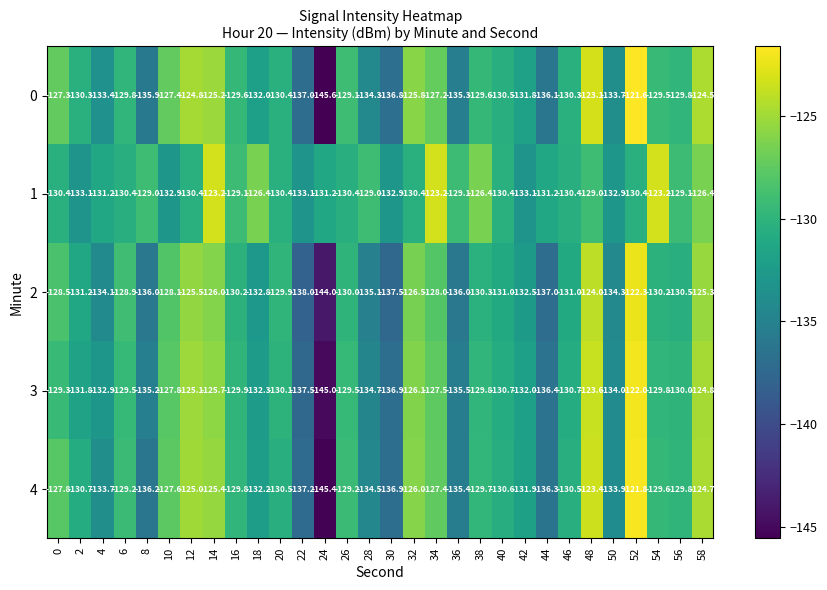

How many data points does each series have?

30